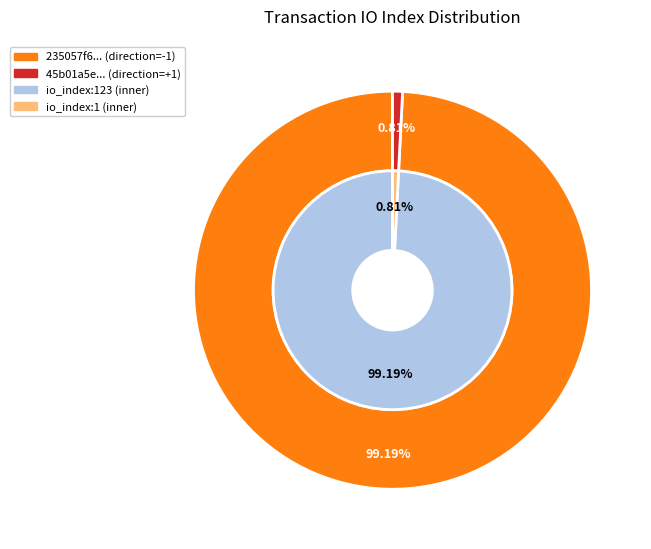

The 1 slice represents 1% of the pie. True or false?

True